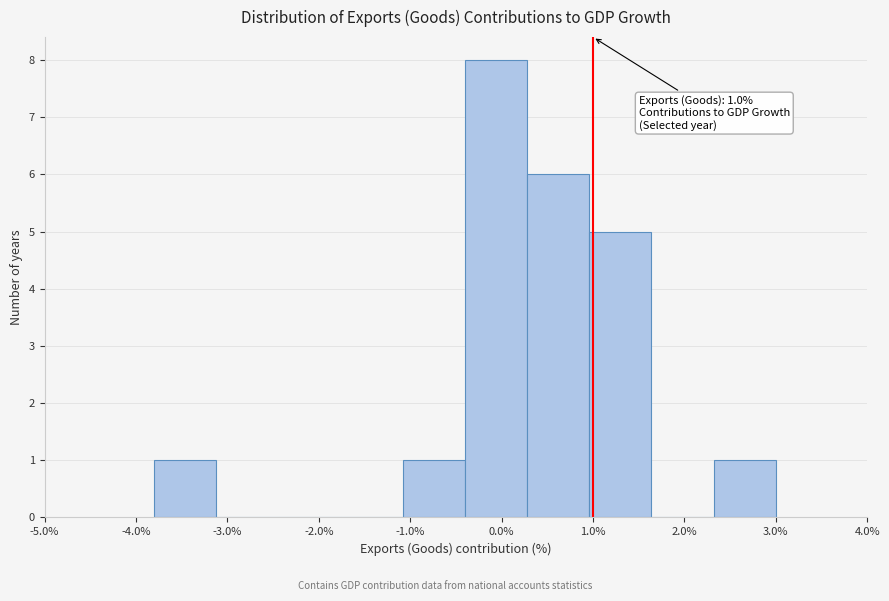

Which range on the x-axis has the tallest bar?

-0.40 to 0.28